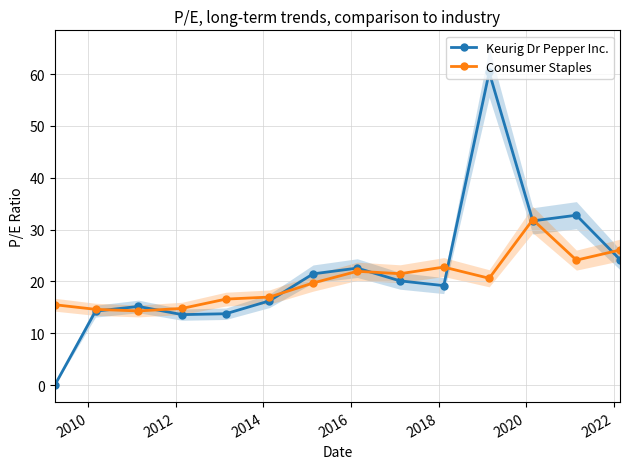

What is the value of the Keurig Dr Pepper Inc. point at the 3rd from the left?

15.2